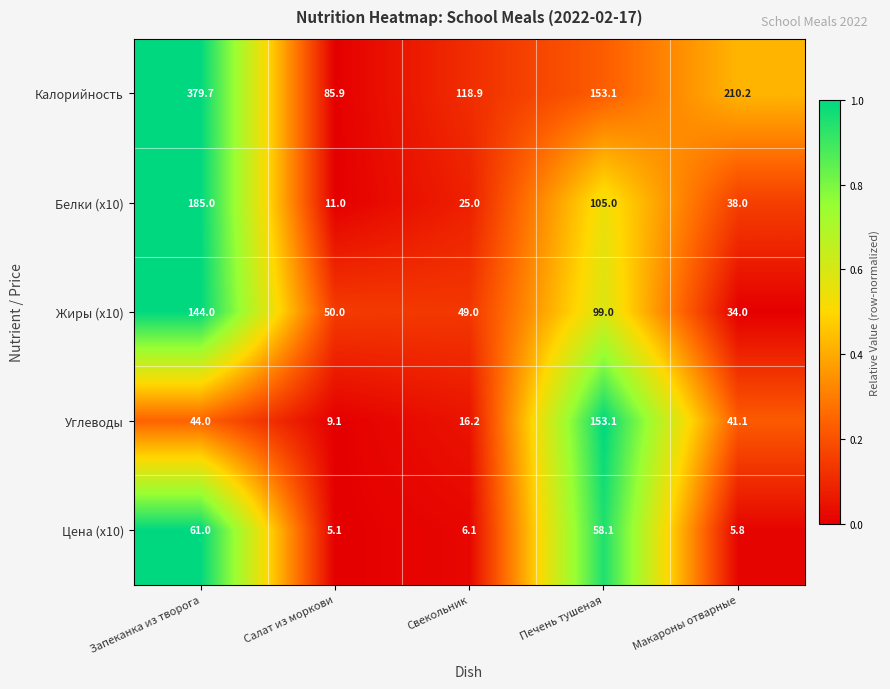

The Жиры (х10) series shows 50.0 at Салат из моркови. True or false?

True